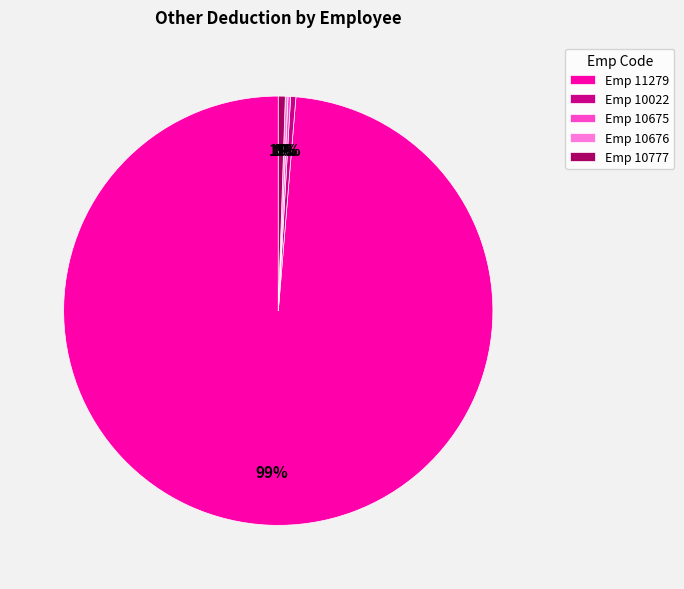

Do Emp 11279 and Emp 10777 together represent more than half of the pie?

Yes